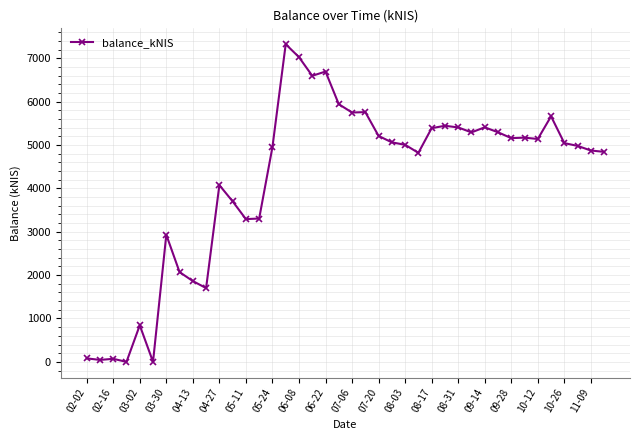

True or false: the data has more than 0 interior local peaks.

True